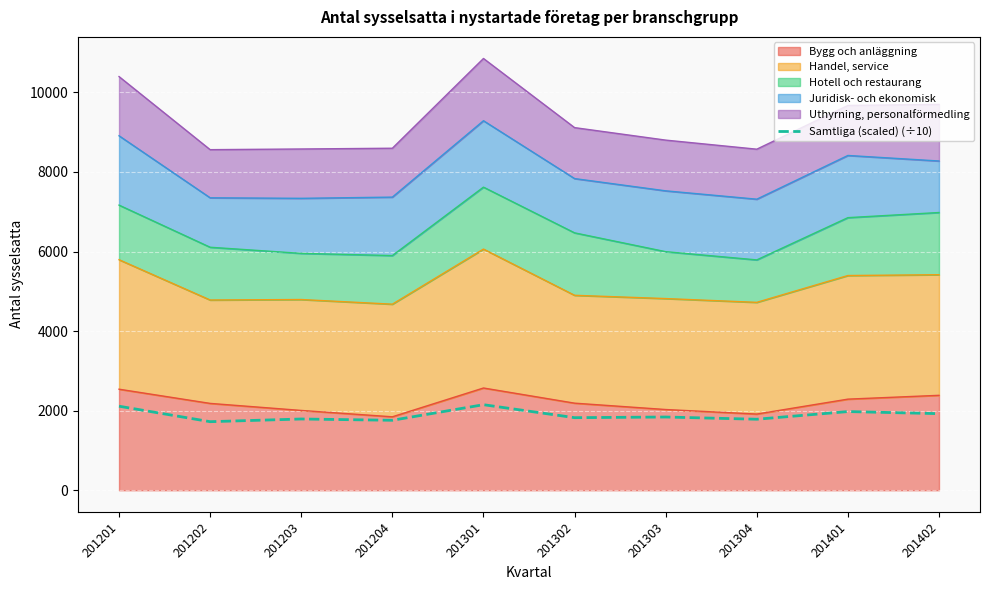

Which label corresponds to the smallest value in the chart?

201202